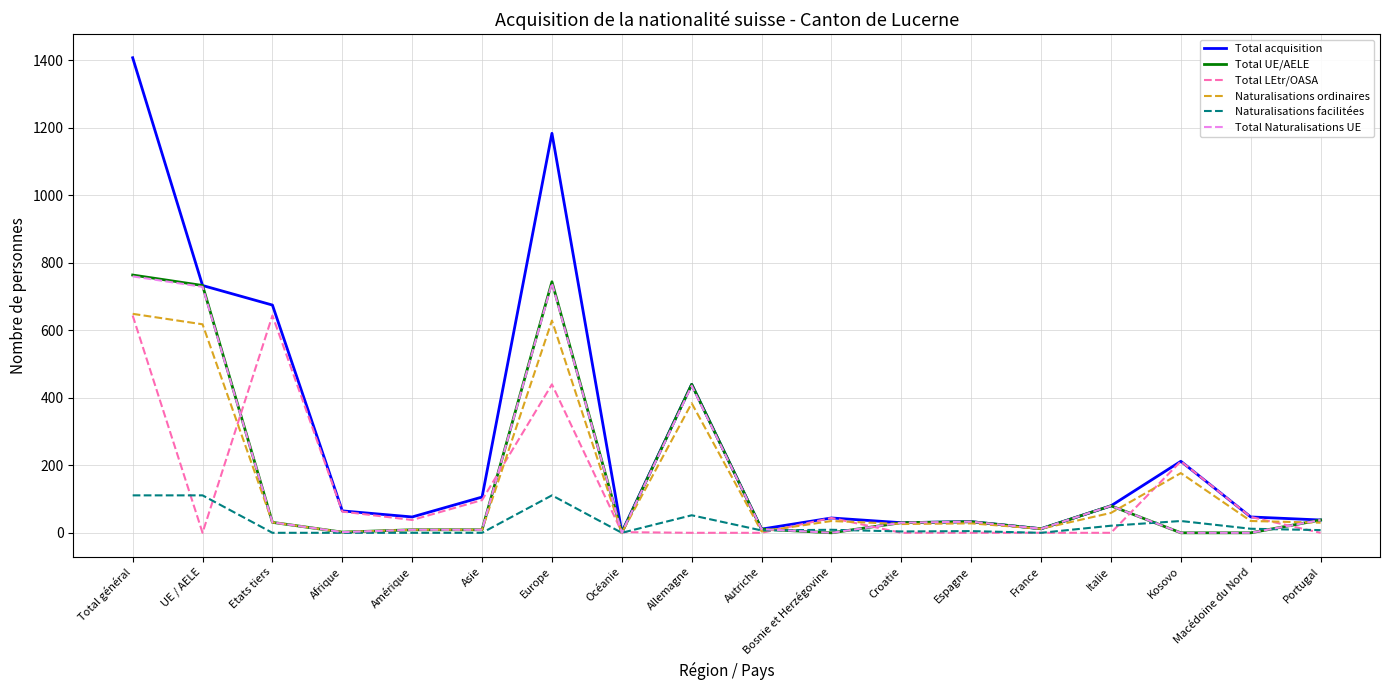

Which series has the widest spread of values?

Total acquisition